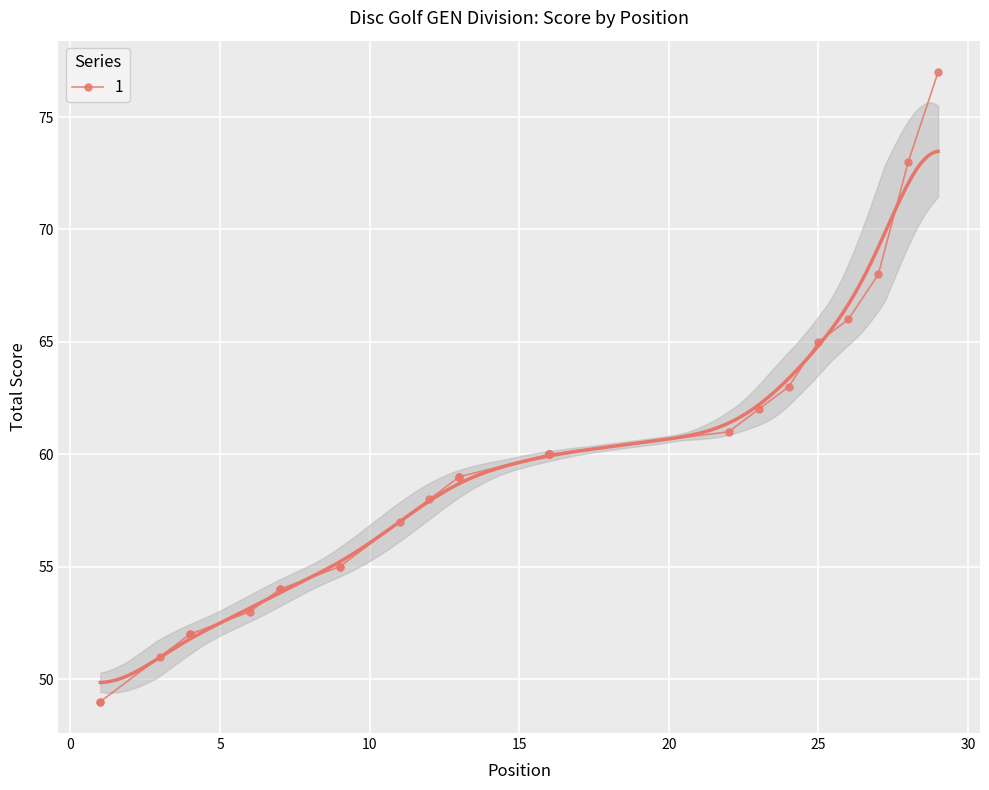

What is the difference between the values at 28 and 16?

13